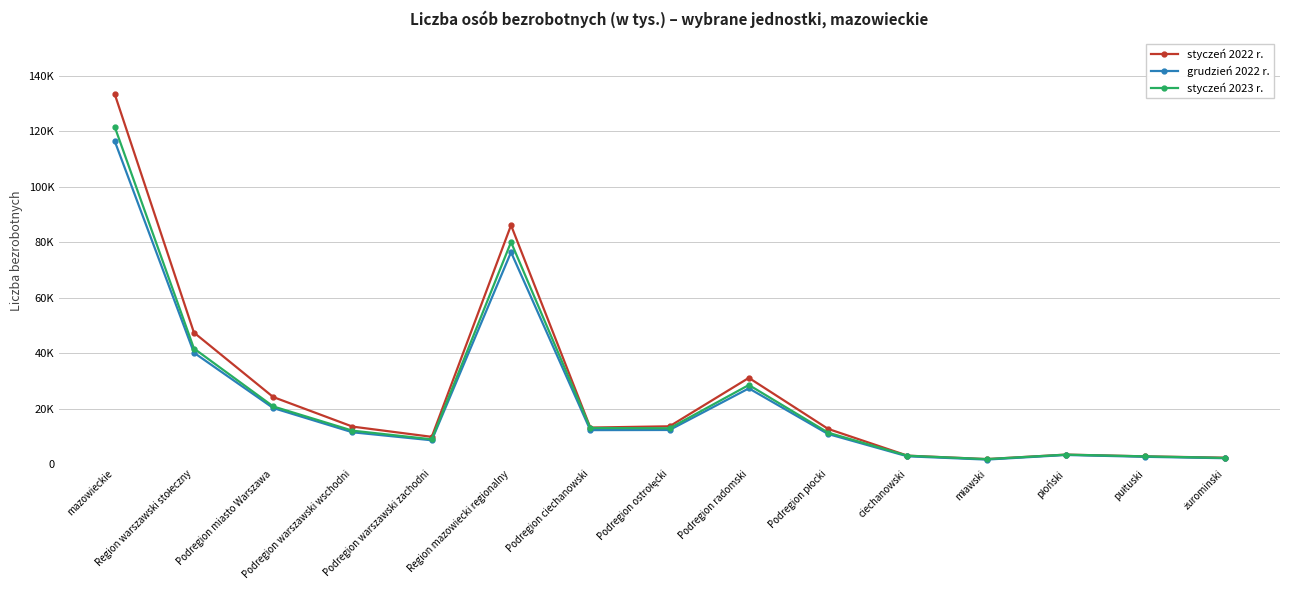

What are all the series names shown in the legend?

styczeń 2022 r., grudzień 2022 r., styczeń 2023 r.